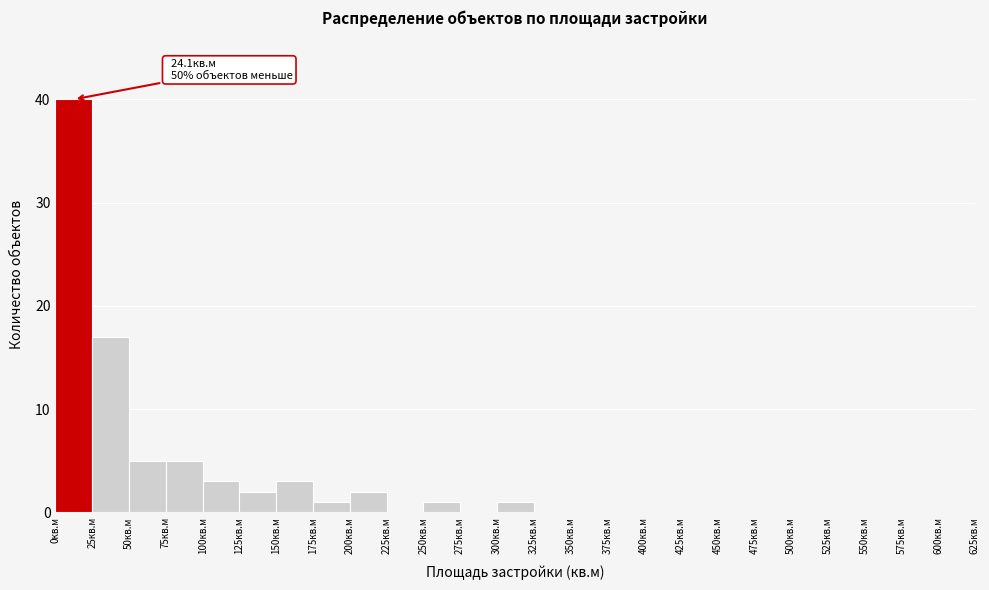

Which range on the x-axis has the tallest bar?

0 to 25